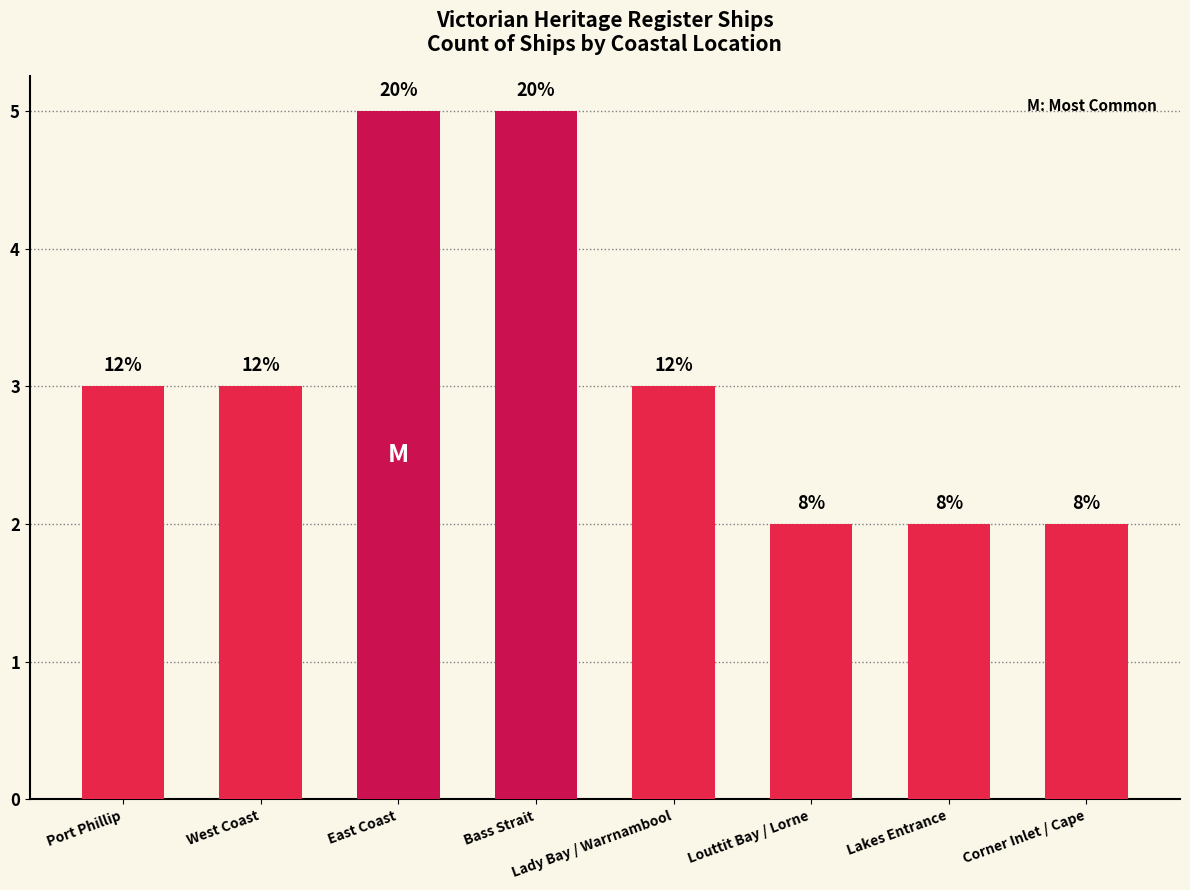

Rank the categories by value from lowest to highest.

Louttit Bay / Lorne, Lakes Entrance, Corner Inlet / Cape, Port Phillip, West Coast, Lady Bay / Warrnambool, East Coast, Bass Strait